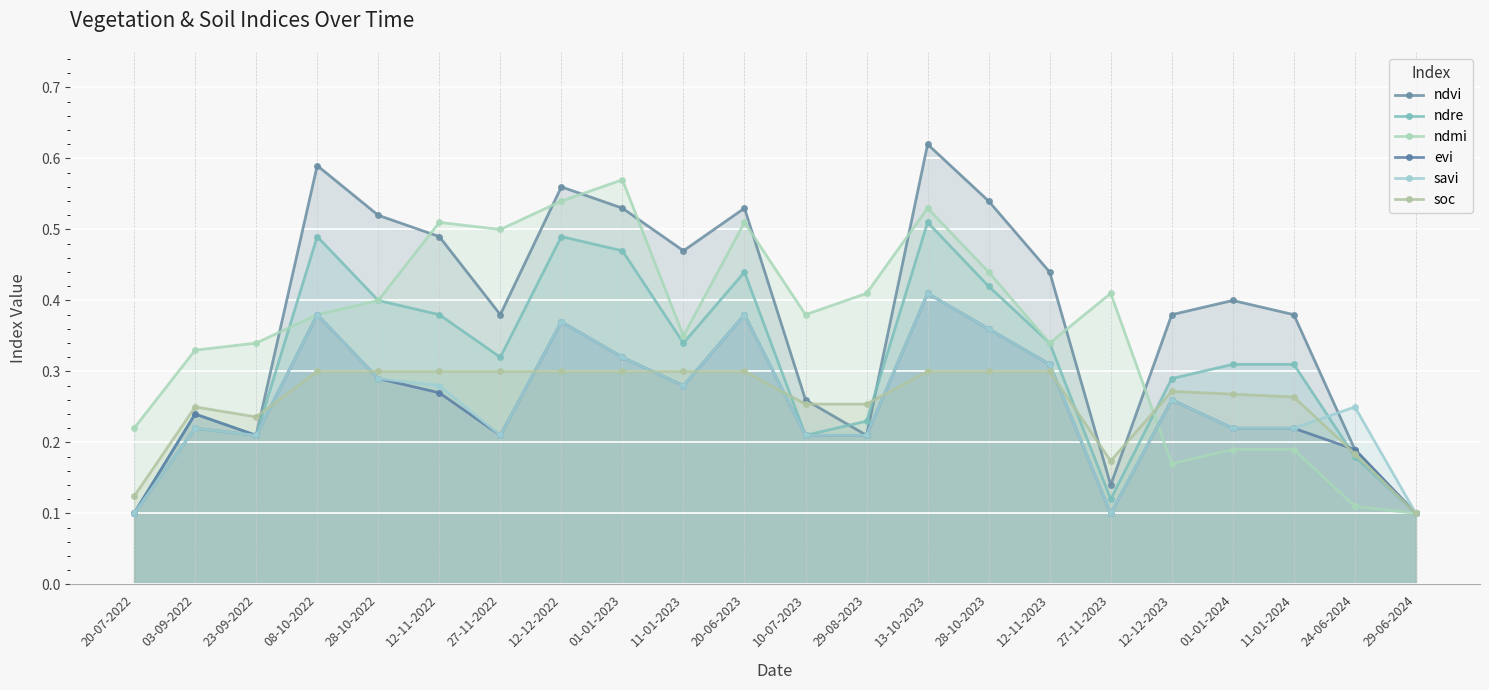

At which label is savi closest to 0?

20-07-2022